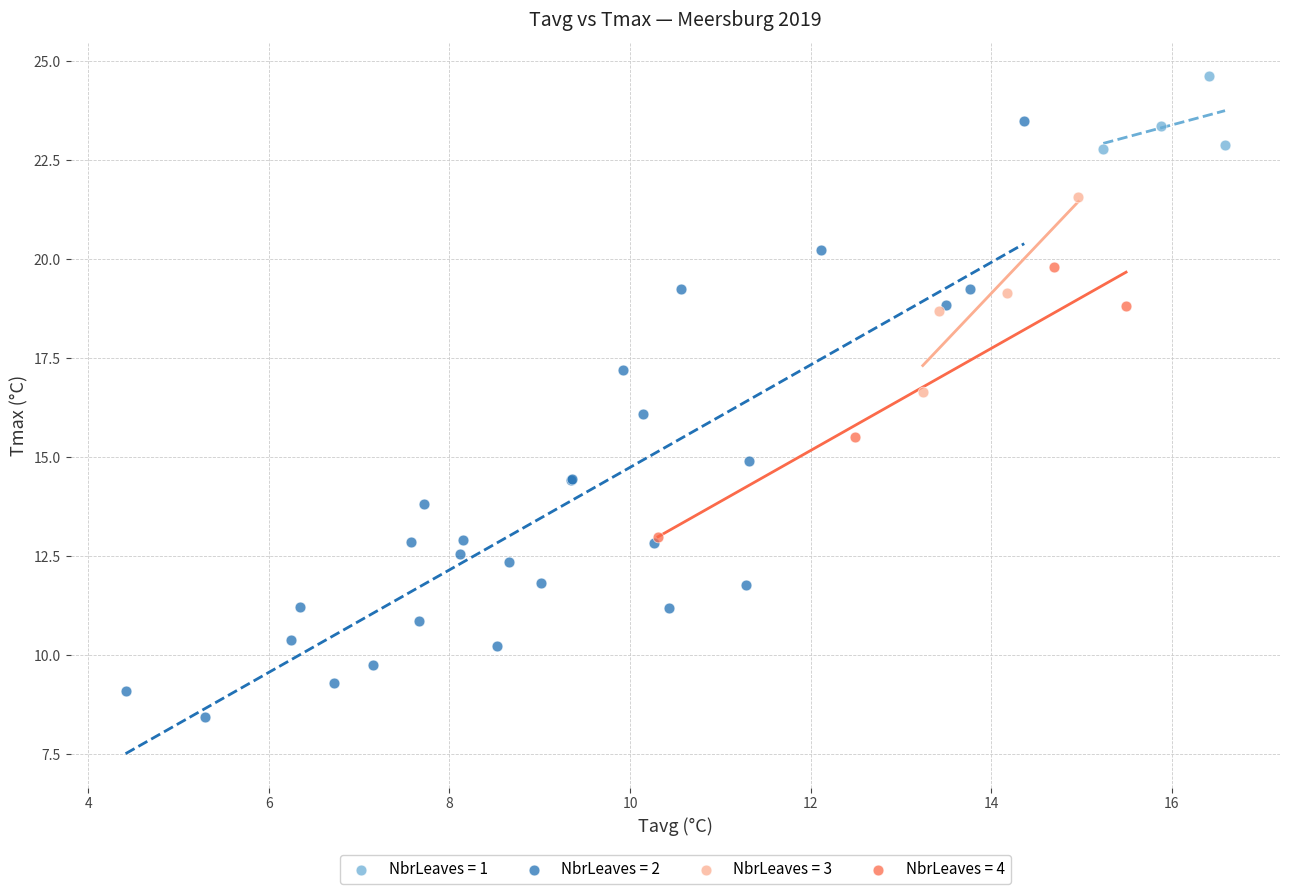

Which series reaches the minimum Y coordinate?

NbrLeaves = 2